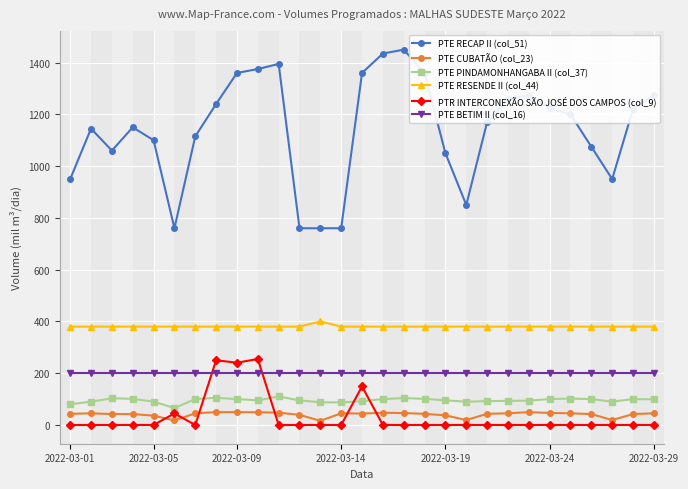

What is the average value of the PTE BETIM II (col_16) series?

200.0